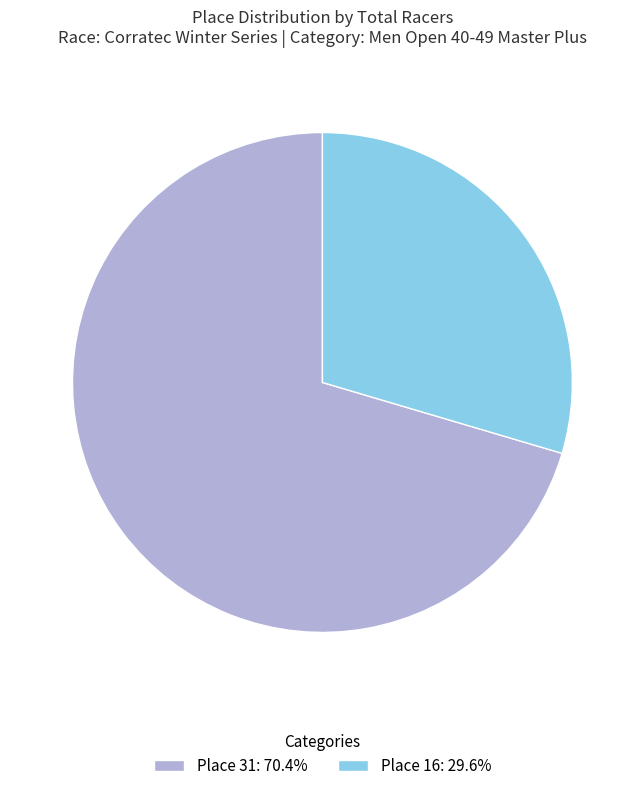

Count the number of slices in the pie.

2